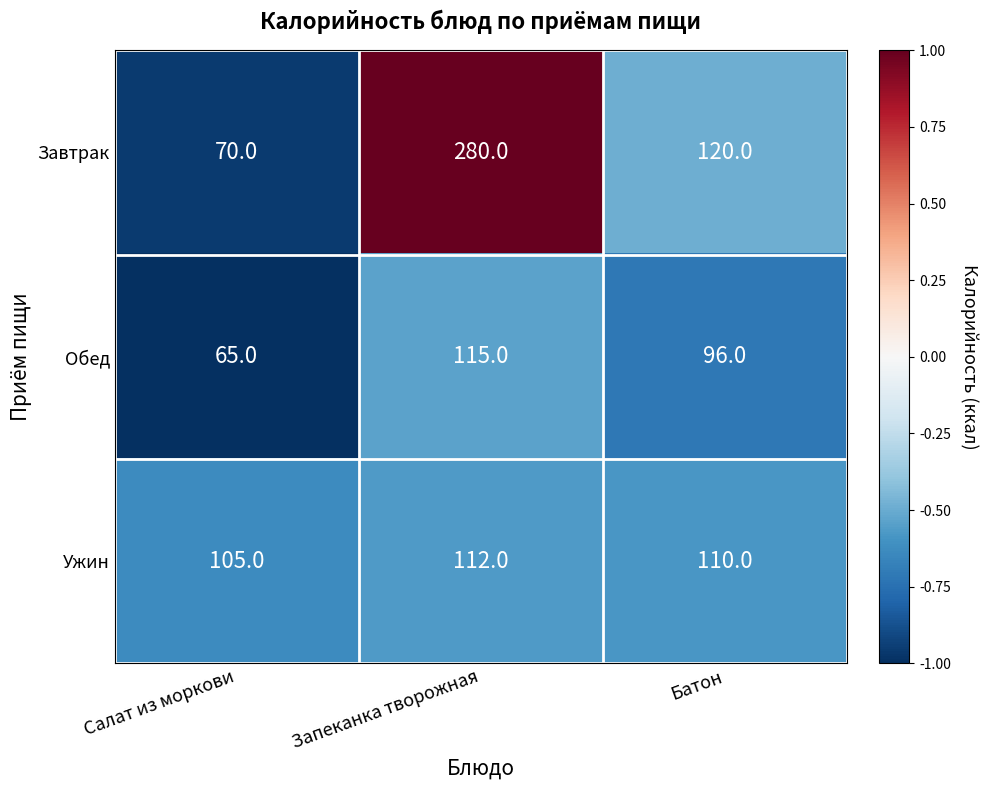

What is the average value of the Ужин series?

109